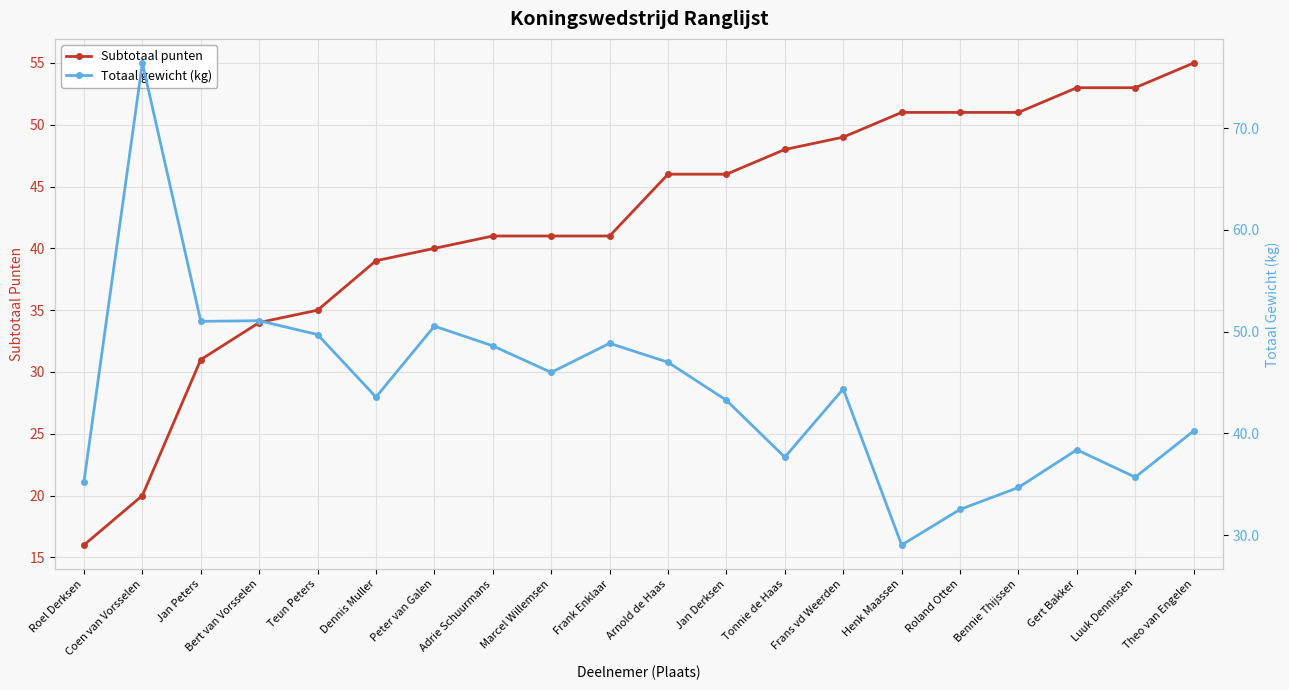

How many intersections are there between Totaal gewicht (kg) and Subtotaal punten?

1